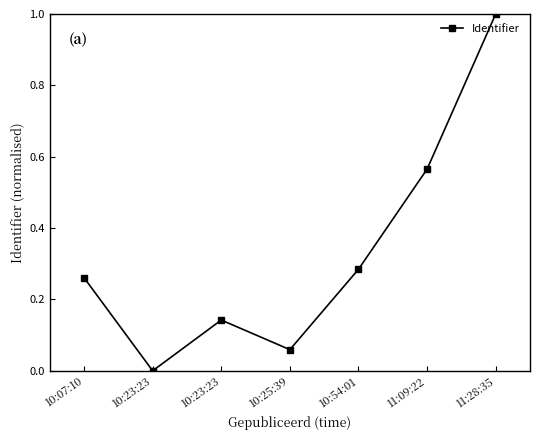

Reading right to left, transcribe all the data shown in this chart.

1.0	0.6	0.3	0.1	0.1	0.0	0.3